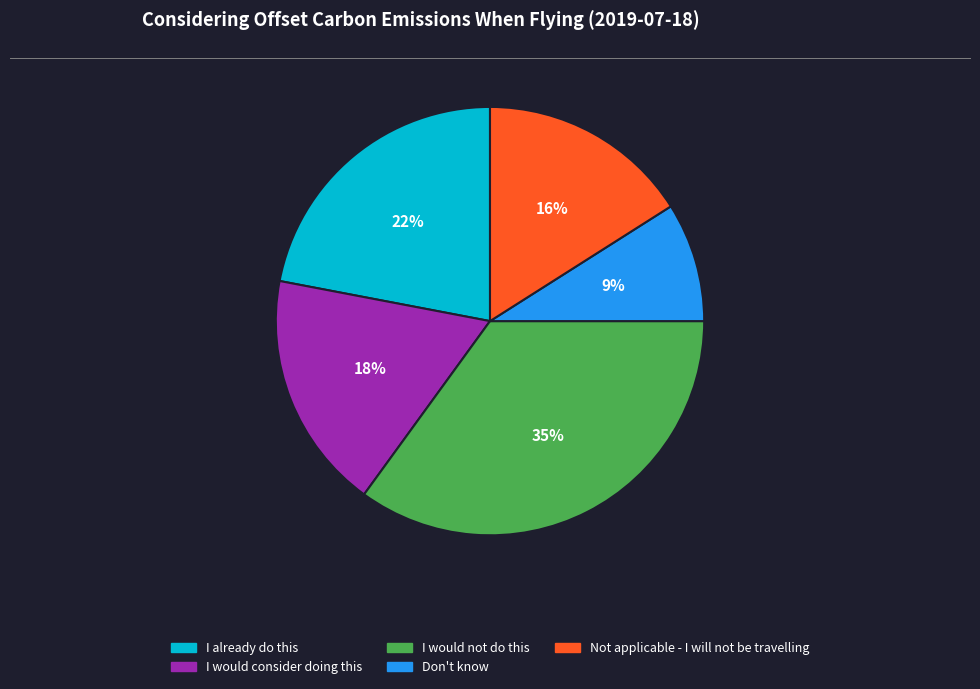

To the nearest percent, what is the difference between the I would consider doing this and Not applicable - I will not be travelling slice percentages?

2%